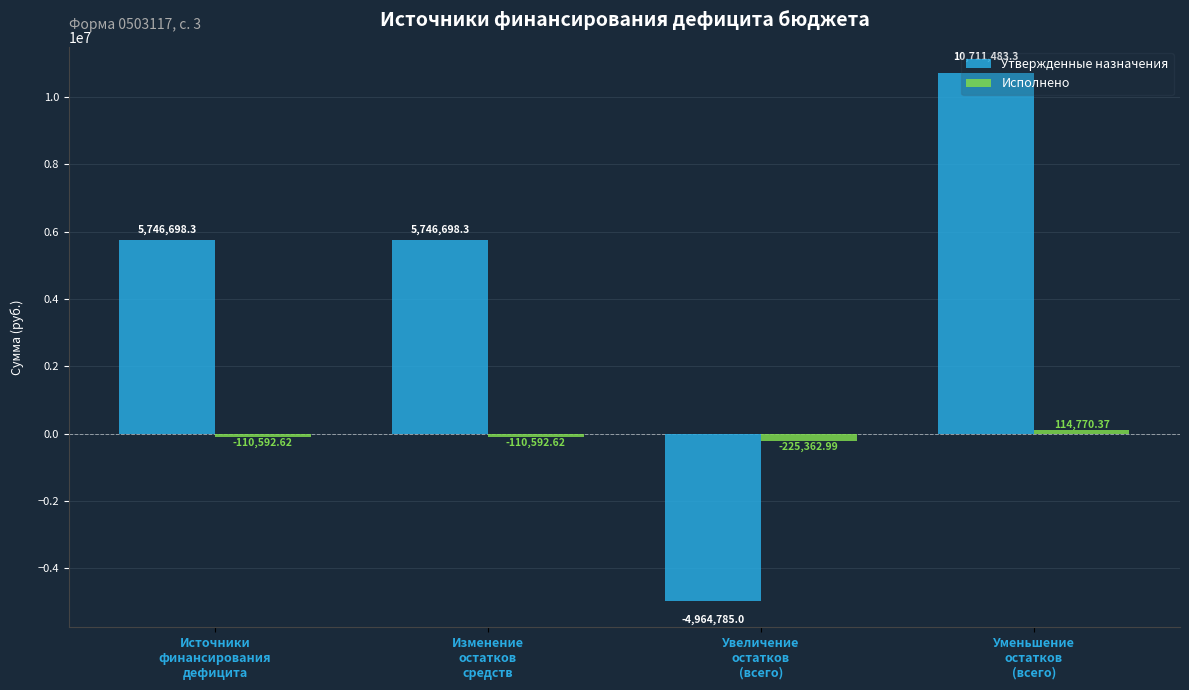

How many values in Исполнено are above zero?

1